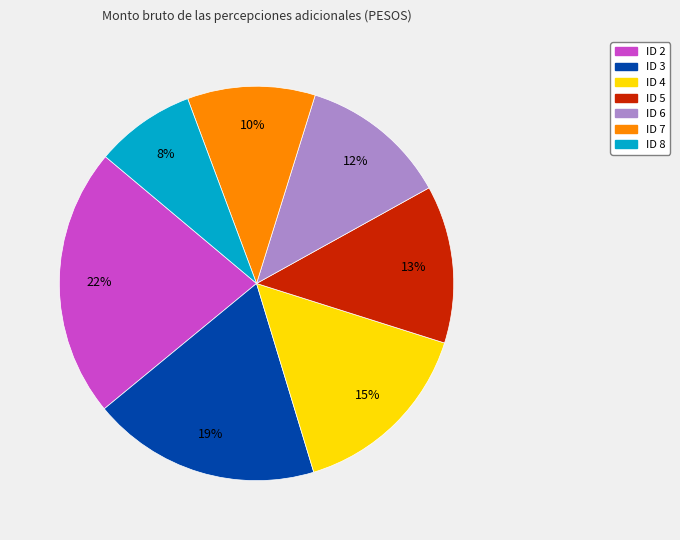

To the nearest percent, what is the average slice percentage?

14%